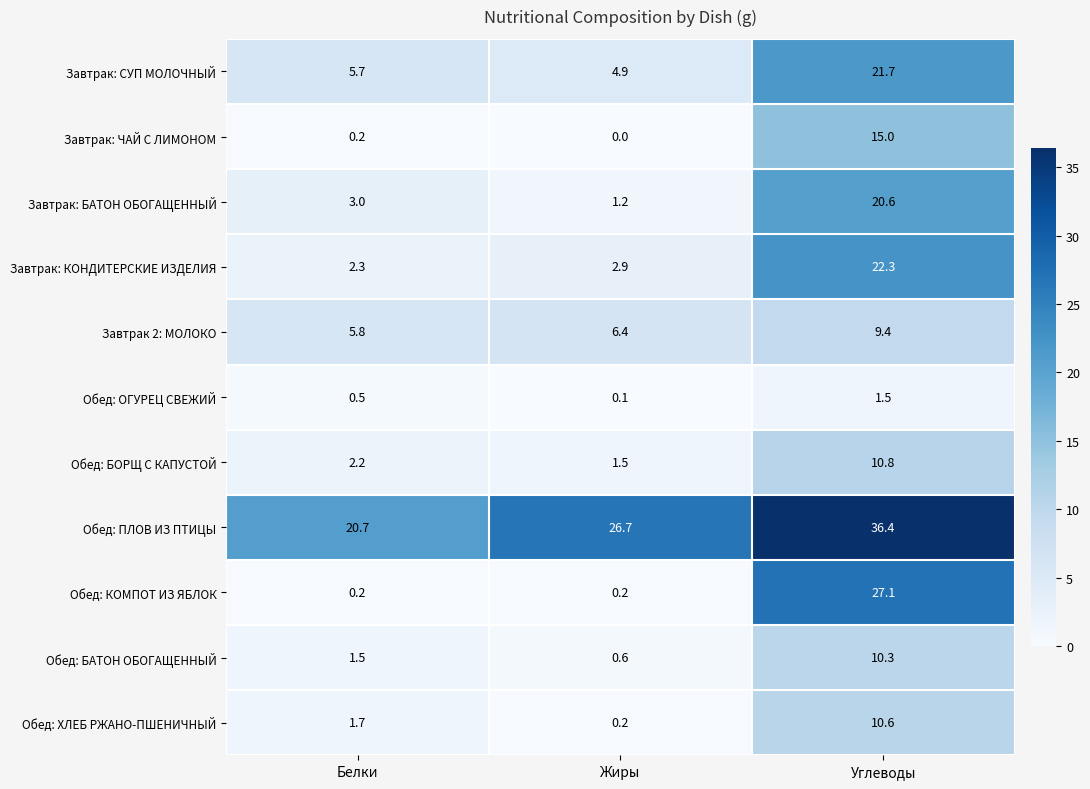

Which series has the widest spread of values?

Обед: КОМПОТ ИЗ ЯБЛОК